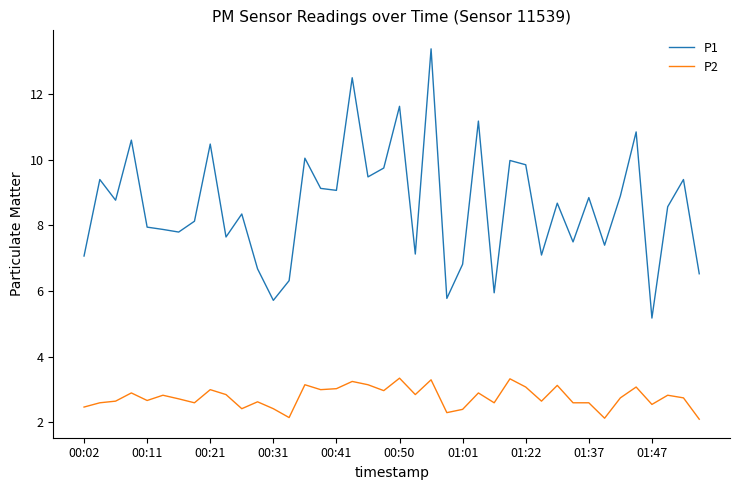

Rank the series by their maximum value, from lowest to highest.

P2, P1